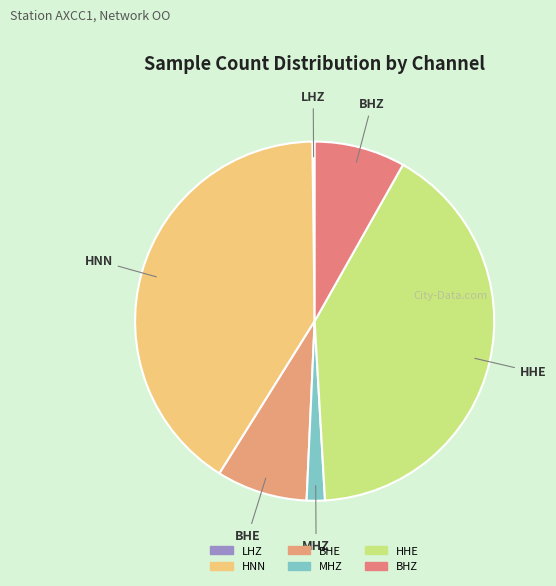

The BHZ slice represents 8% of the pie. True or false?

True